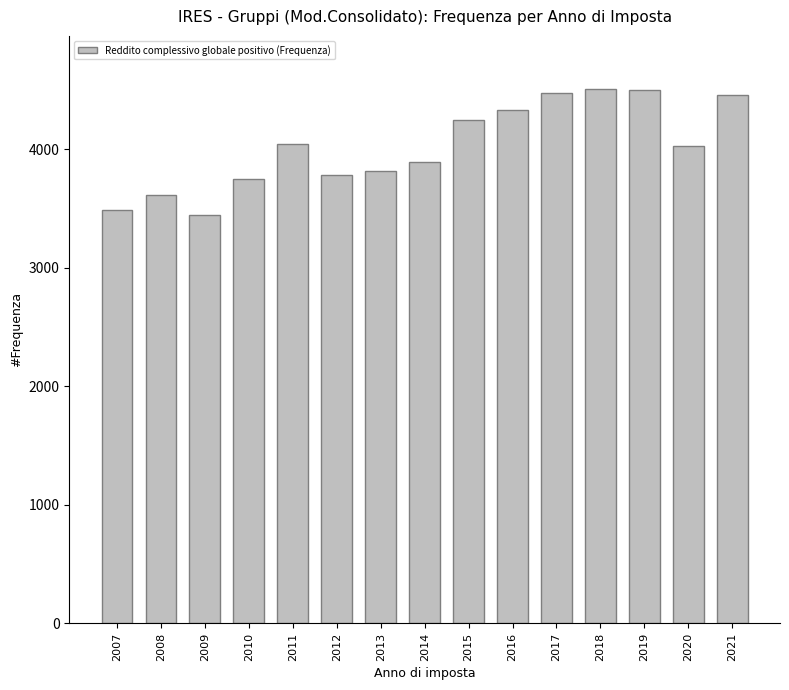

What is the smallest value displayed?

3448